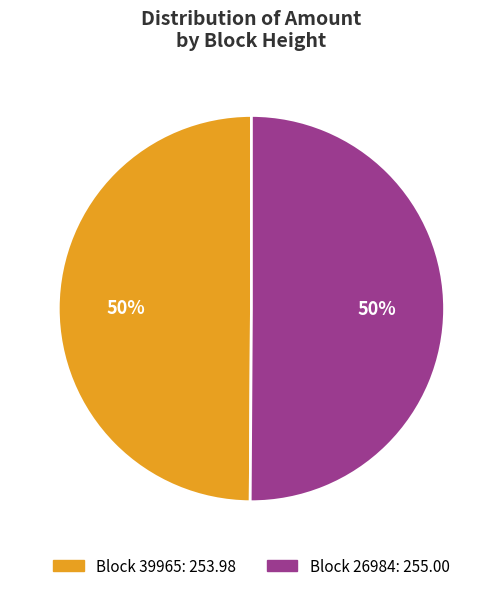

To the nearest percent, what is the average slice percentage?

50%